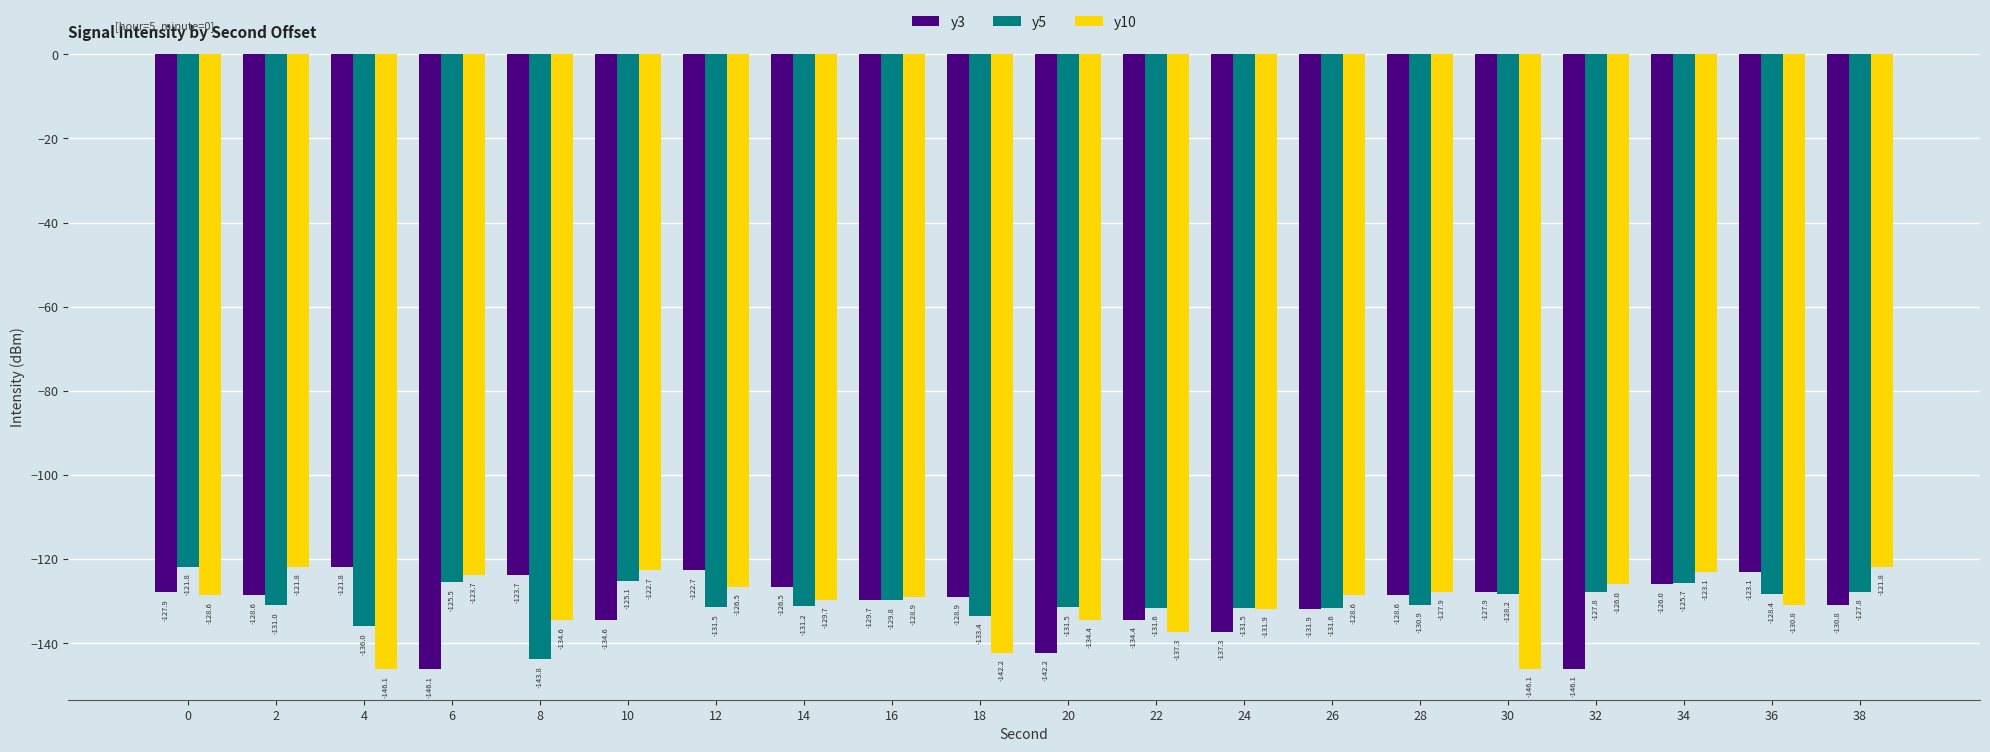

Does the chart contain stacked bars?

No